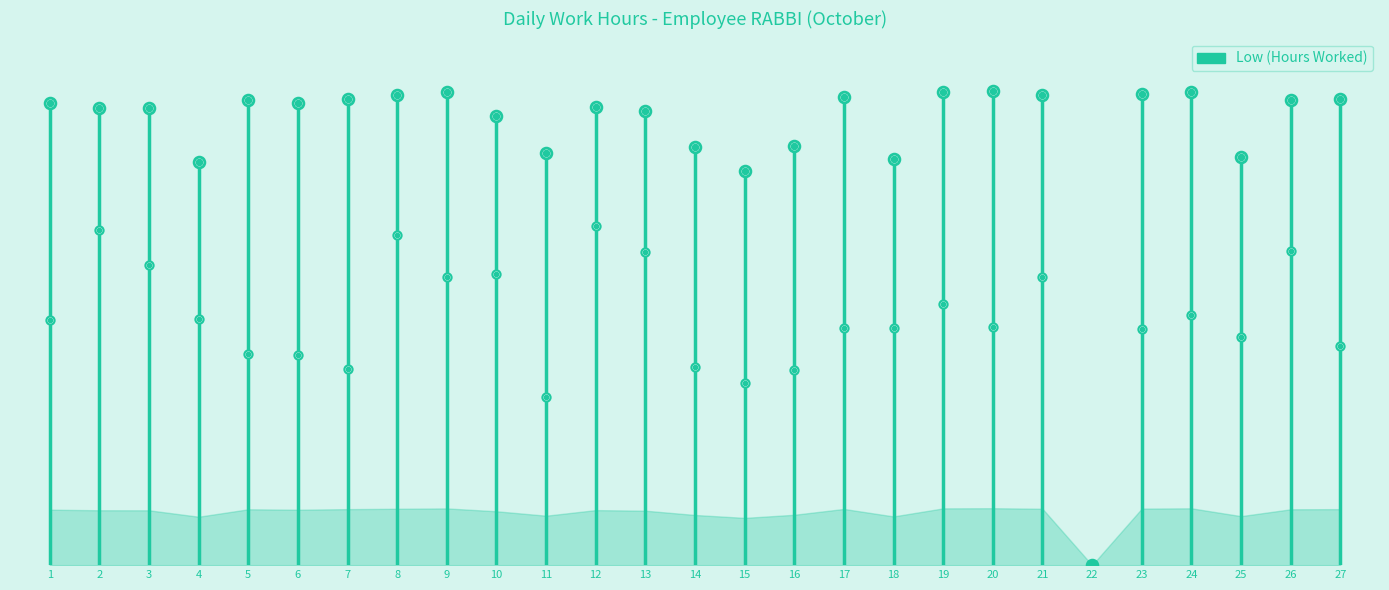

What is the change in value from 11 to 20?

+1.5